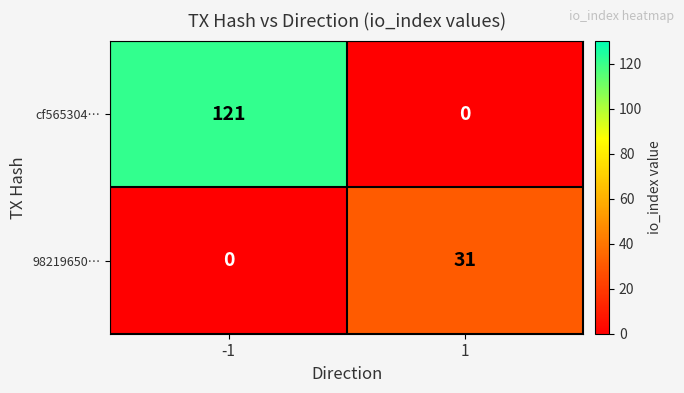

Rank the series by their average value, from highest to lowest.

cf565304…, 98219650…